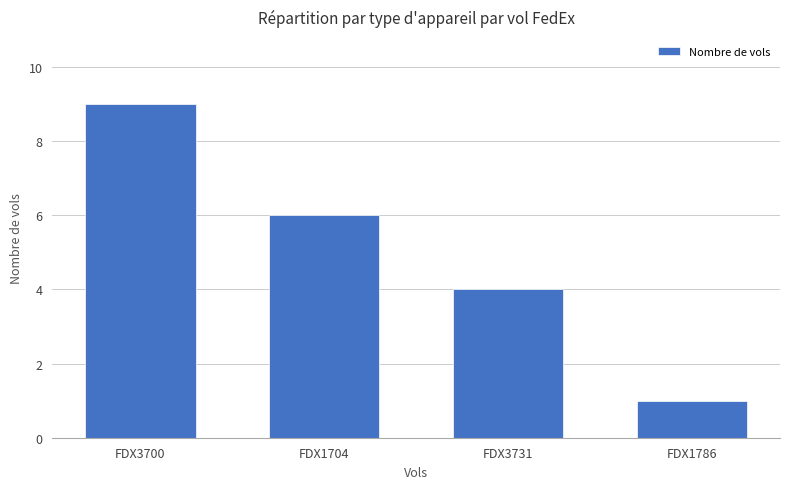

At which category does the chart reach its minimum across all series?

FDX1786